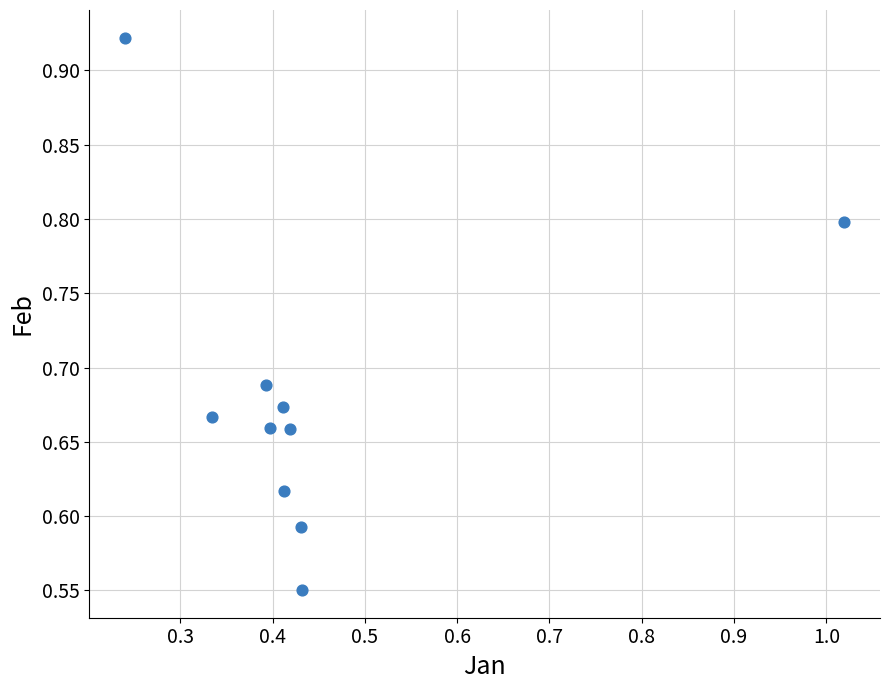

What is the range of Y values (max minus min)?

0.4